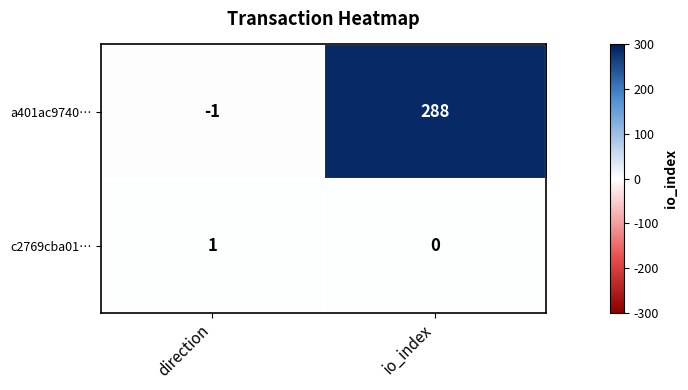

Reading left to right, extract all data points from this chart.

a401ac9740…: direction=-1	io_index=288
c2769cba01…: direction=1	io_index=0